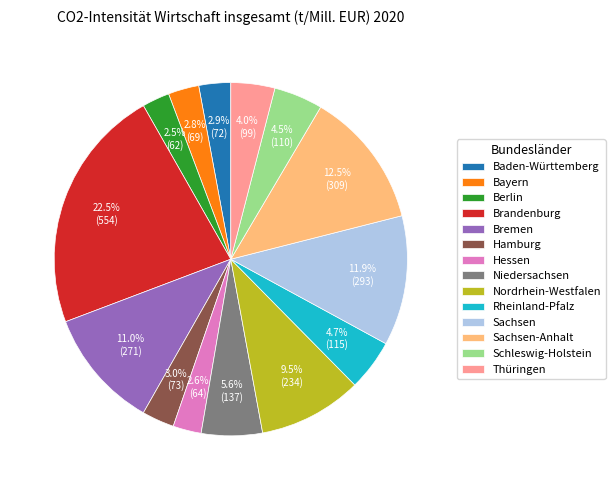

Does Brandenburg account for over 50% of the chart?

No